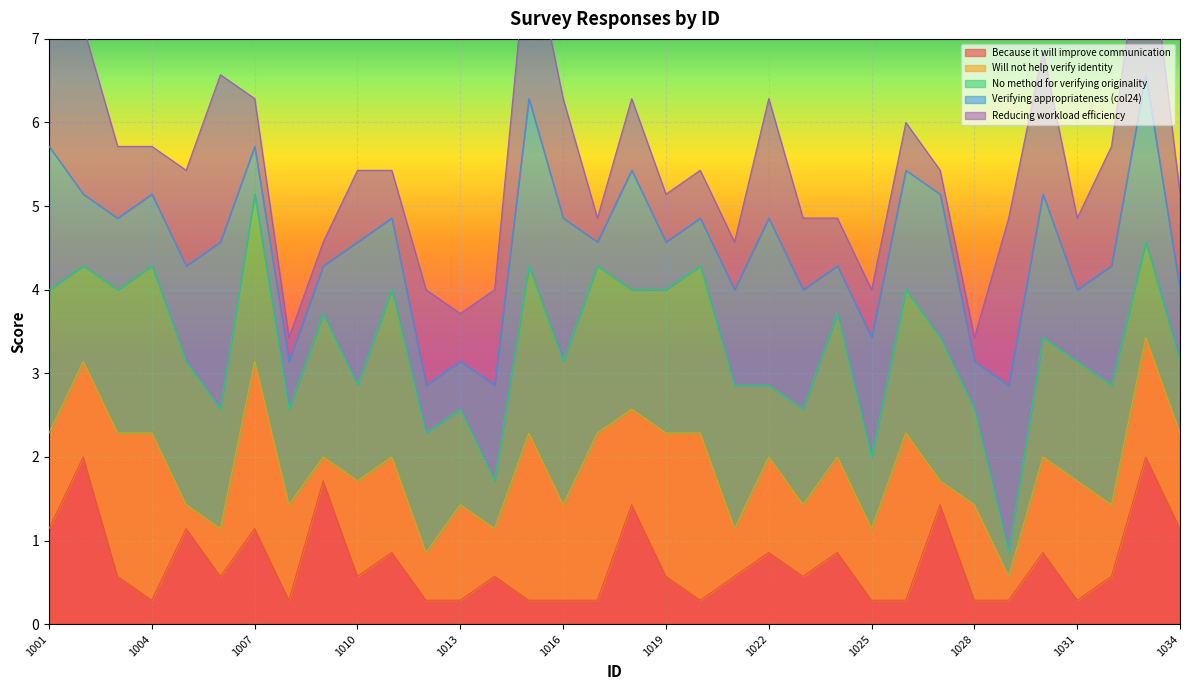

What is the maximum value for Because it will improve communication?

2.0